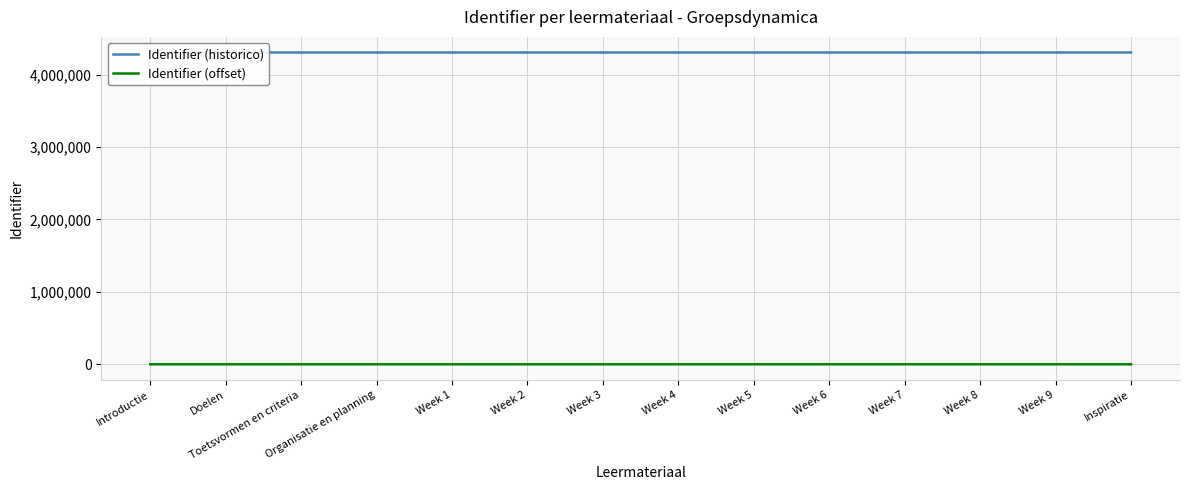

Is the value of Identifier (historico) at Week 8 greater than the value of Identifier (offset) at Inspiratie?

Yes